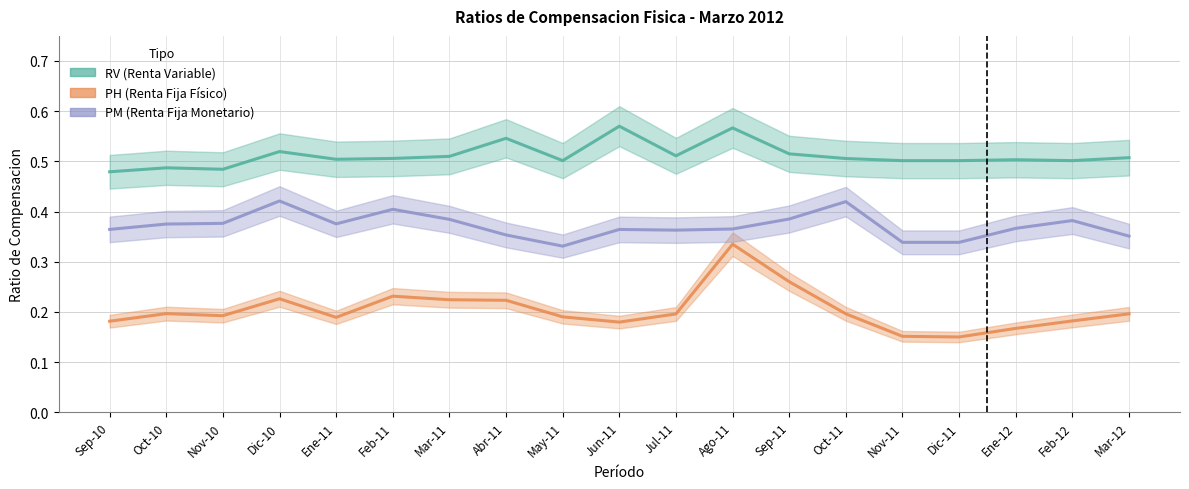

True or false: PH and PM intersect in this chart.

False